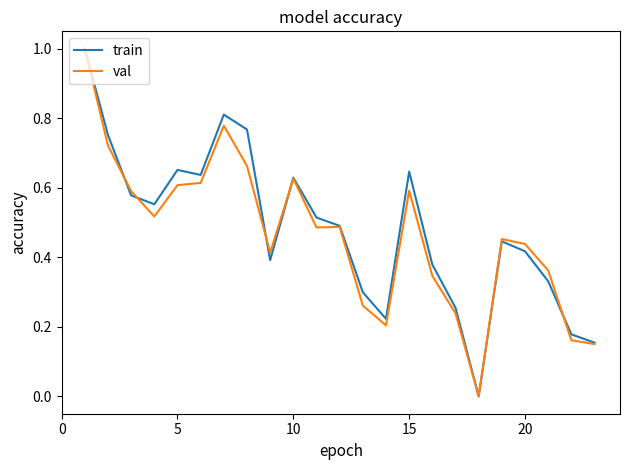

What is the difference between the maximum and minimum values in the val series?

1.0